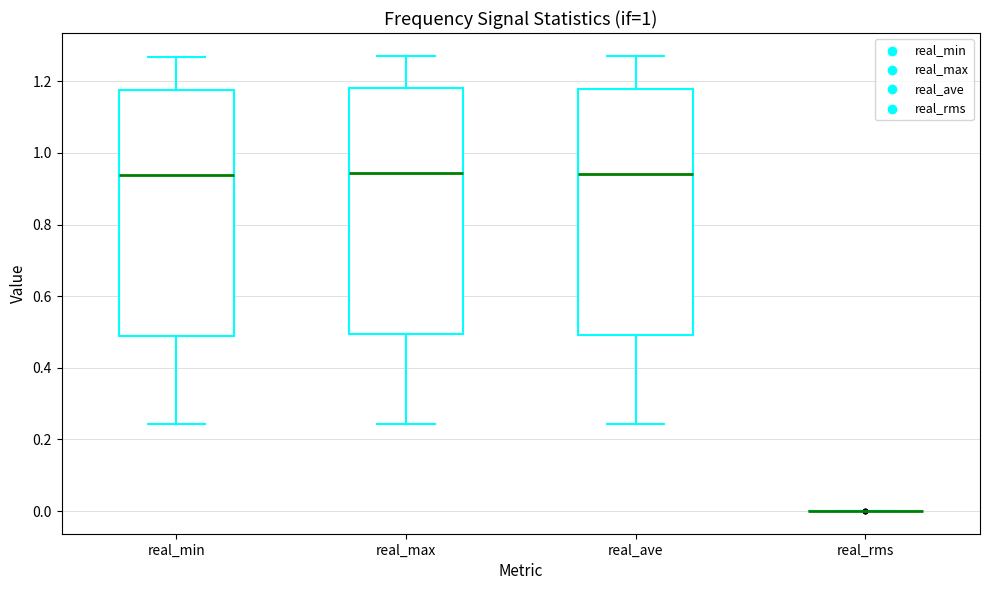

Reading left to right, transcribe this box plot: for each box, give where its median line is, the range the box spans, and where its two whiskers end, as read against the y-axis. The values are not printed on the chart, so give them approximately, as read against the axis.

real_min: median 0.94, box 0.48 to 1.18, whiskers 0.24 to 1.26
real_max: median 0.94, box 0.50 to 1.18, whiskers 0.24 to 1.28
real_ave: median 0.94, box 0.50 to 1.18, whiskers 0.24 to 1.26
real_rms: box collapsed to a line at 0.00, whiskers 0.00 to 0.00